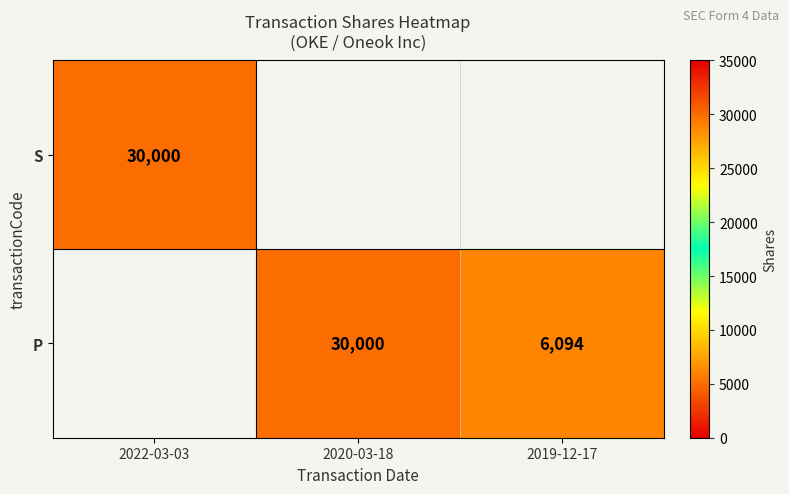

The S series shows 6852 at 2022-03-03. True or false?

False